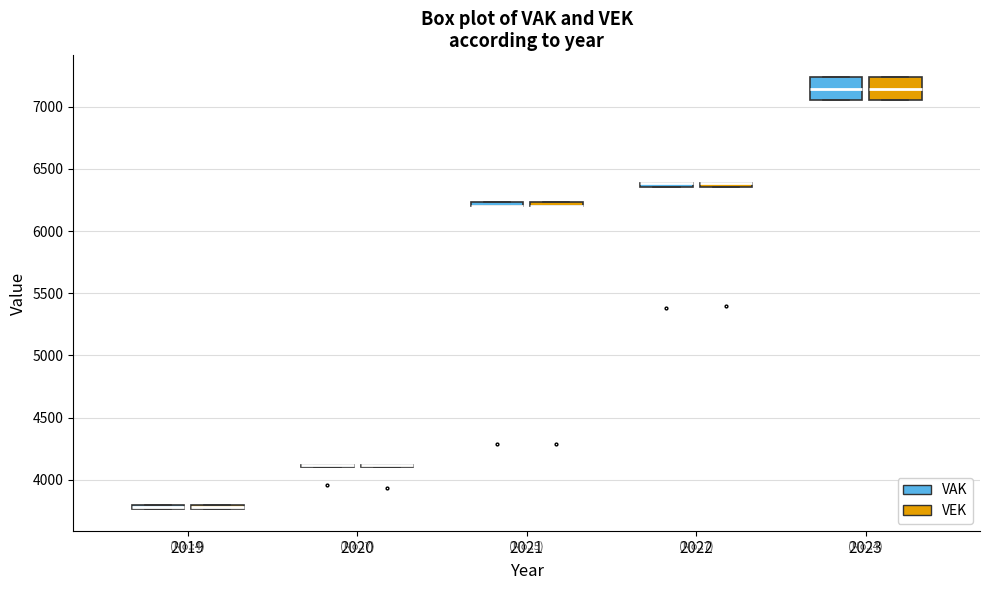

Where is the lower edge of the box for 2019 (VAK) on the y-axis? The values are not printed on the chart, so give them approximately, as read against the axis.

3750